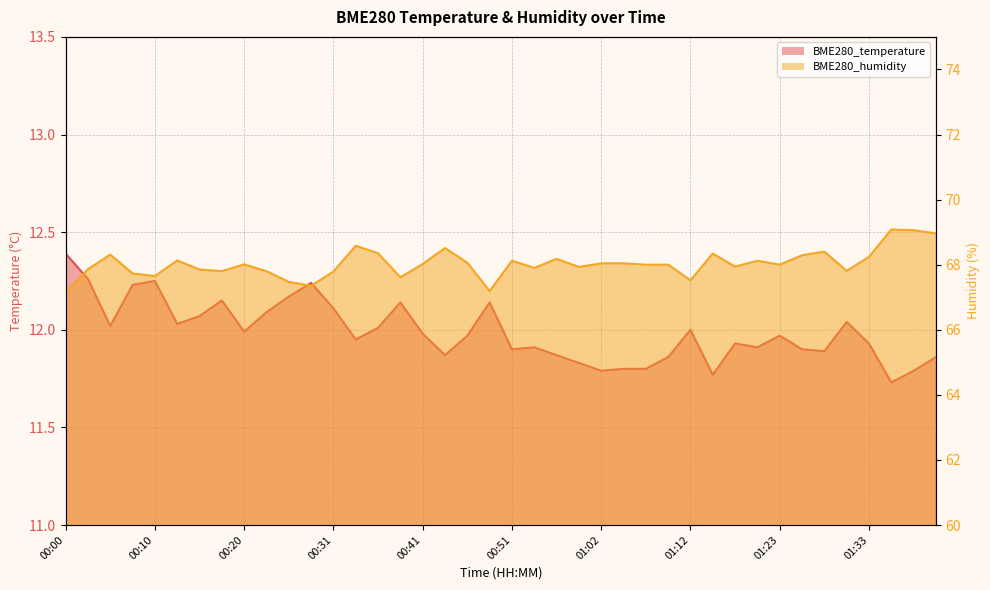

Where does the BME280_humidity series first go above 68?

00:05